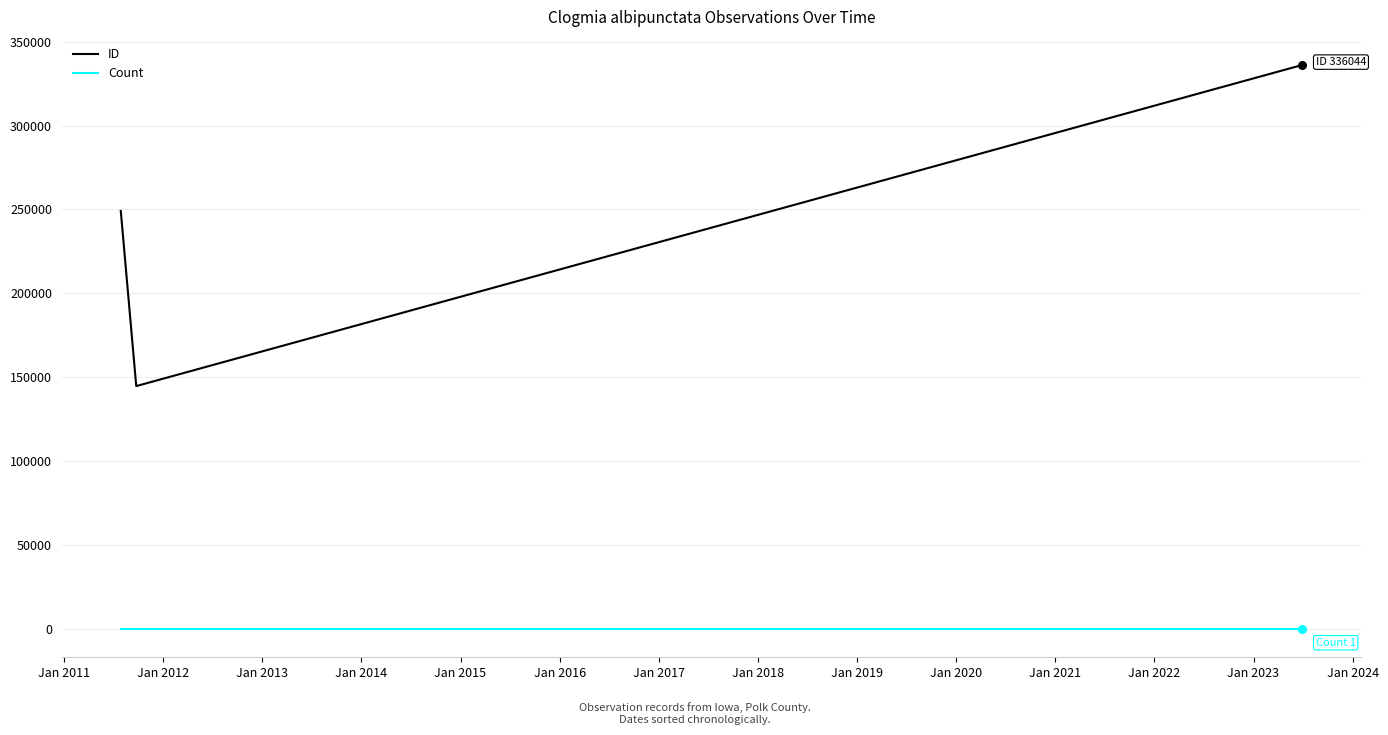

What is the sum of all ID values?

729995